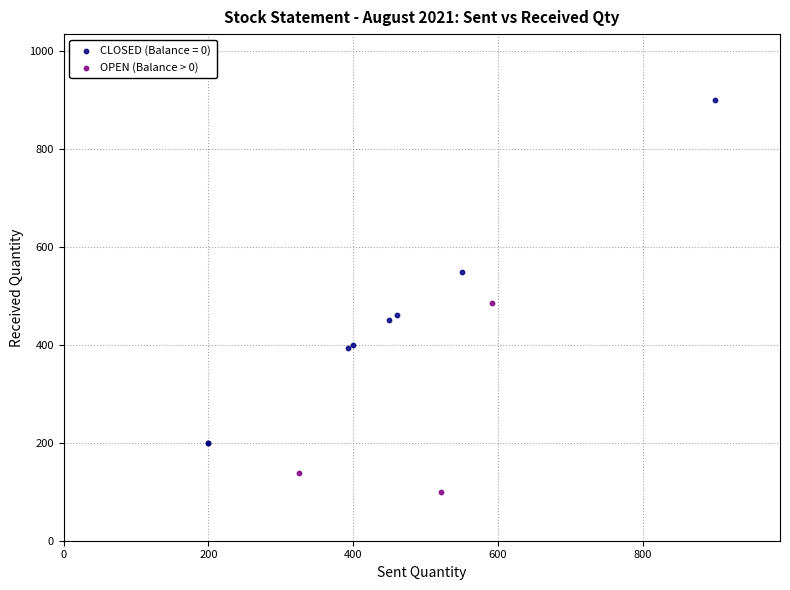

Which series reaches the maximum Y coordinate?

CLOSED (Balance = 0)